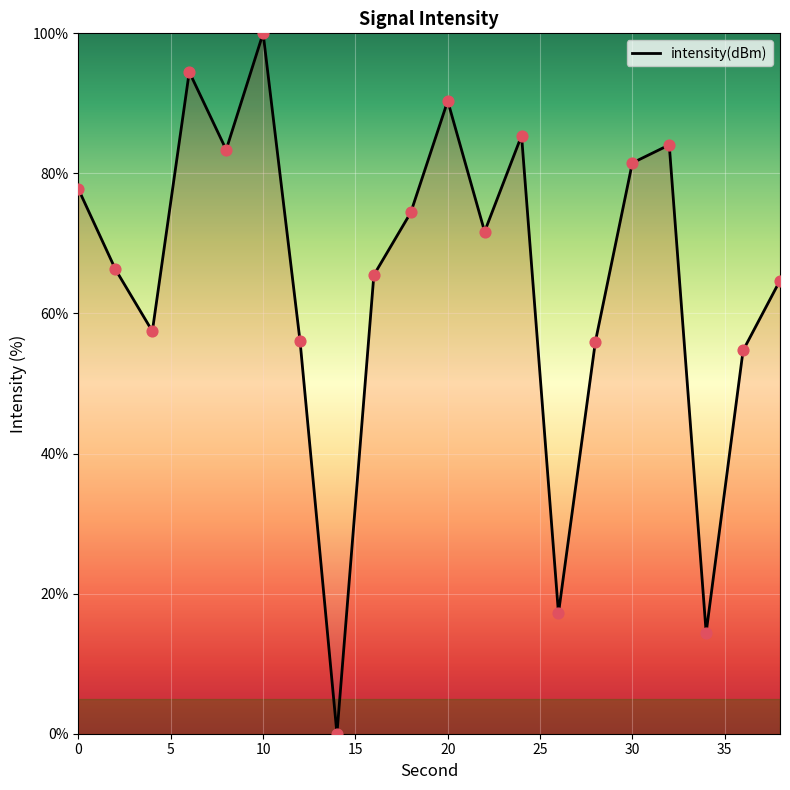

What is the maximum value shown in the chart?

100.0